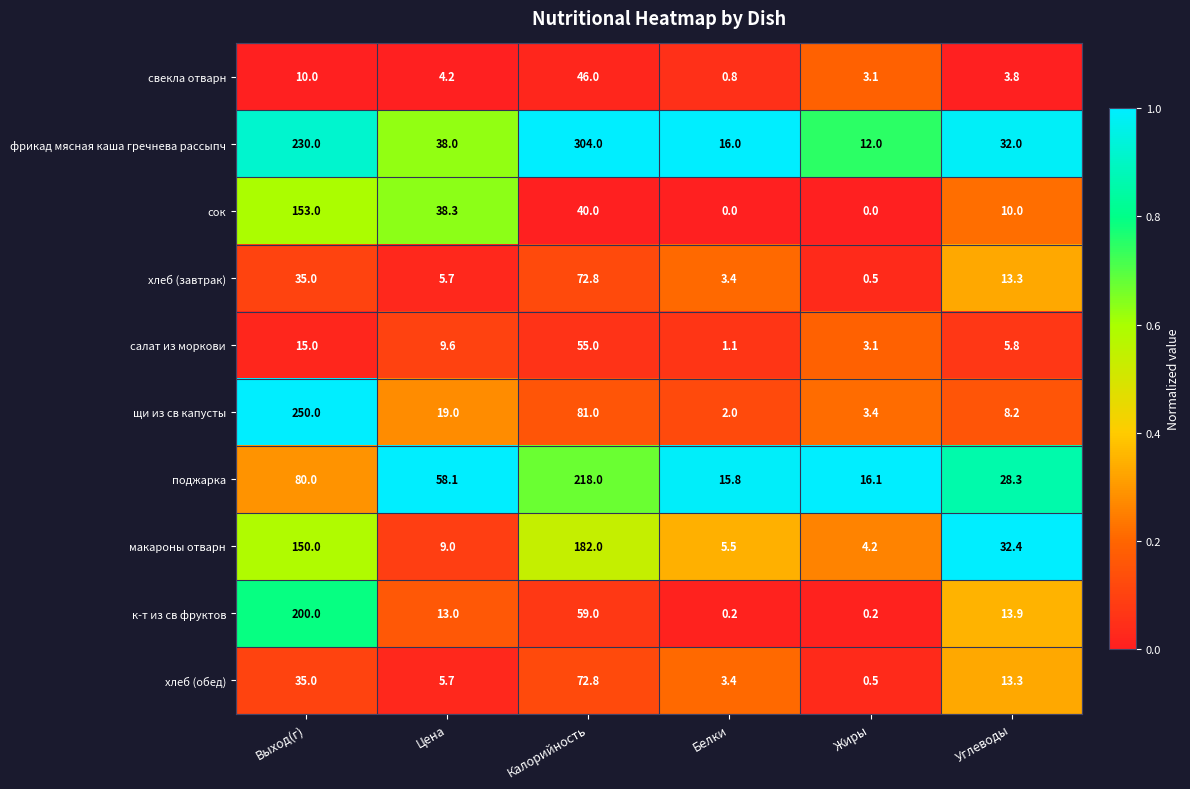

Which category has the highest value across all series?

Калорийность